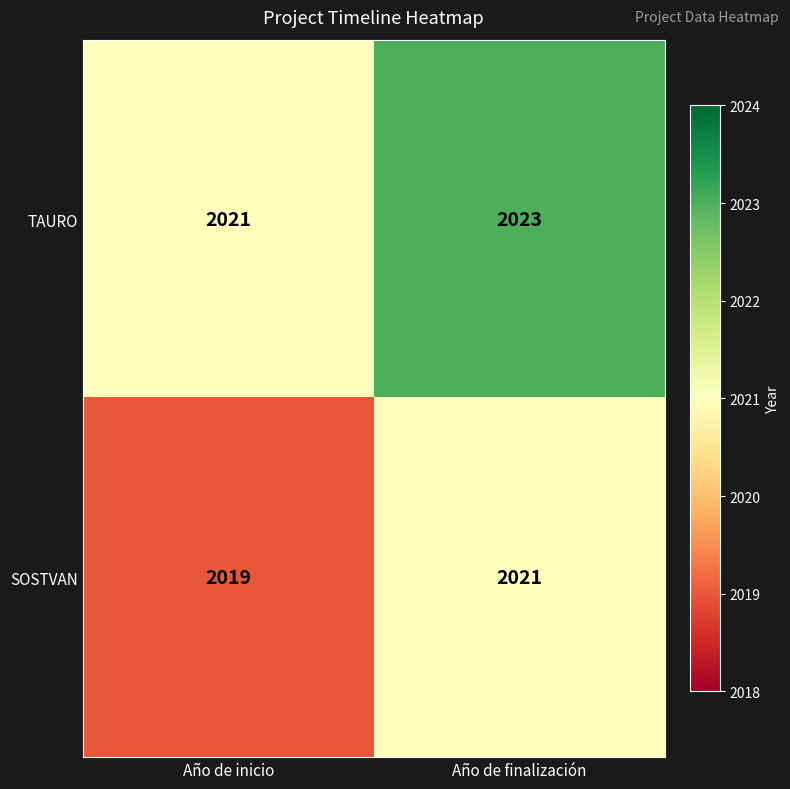

Where is TAURO nearest to the value 2022?

Año de inicio